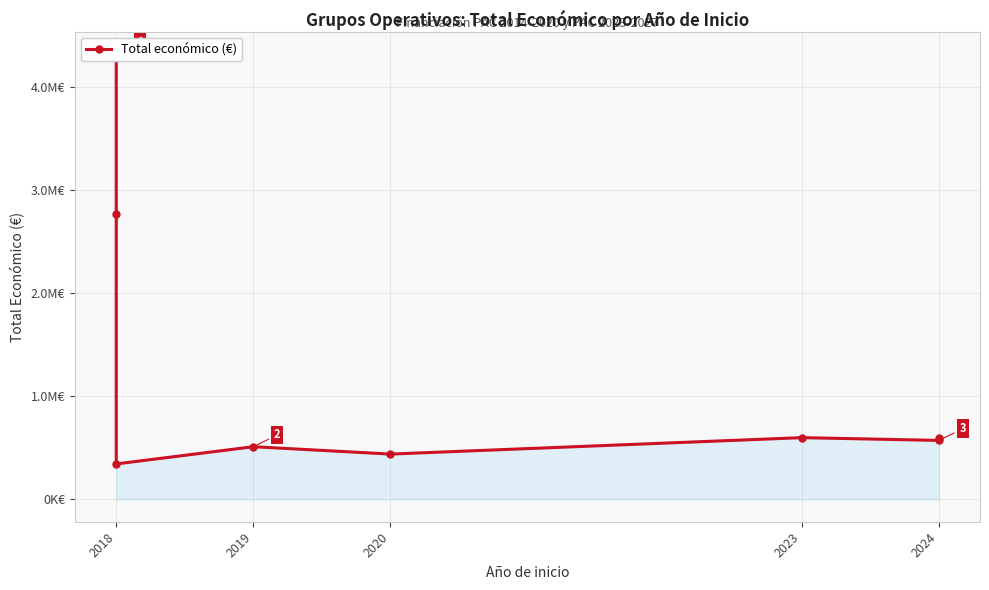

True or false: the data shows 927821 at 2024.

False